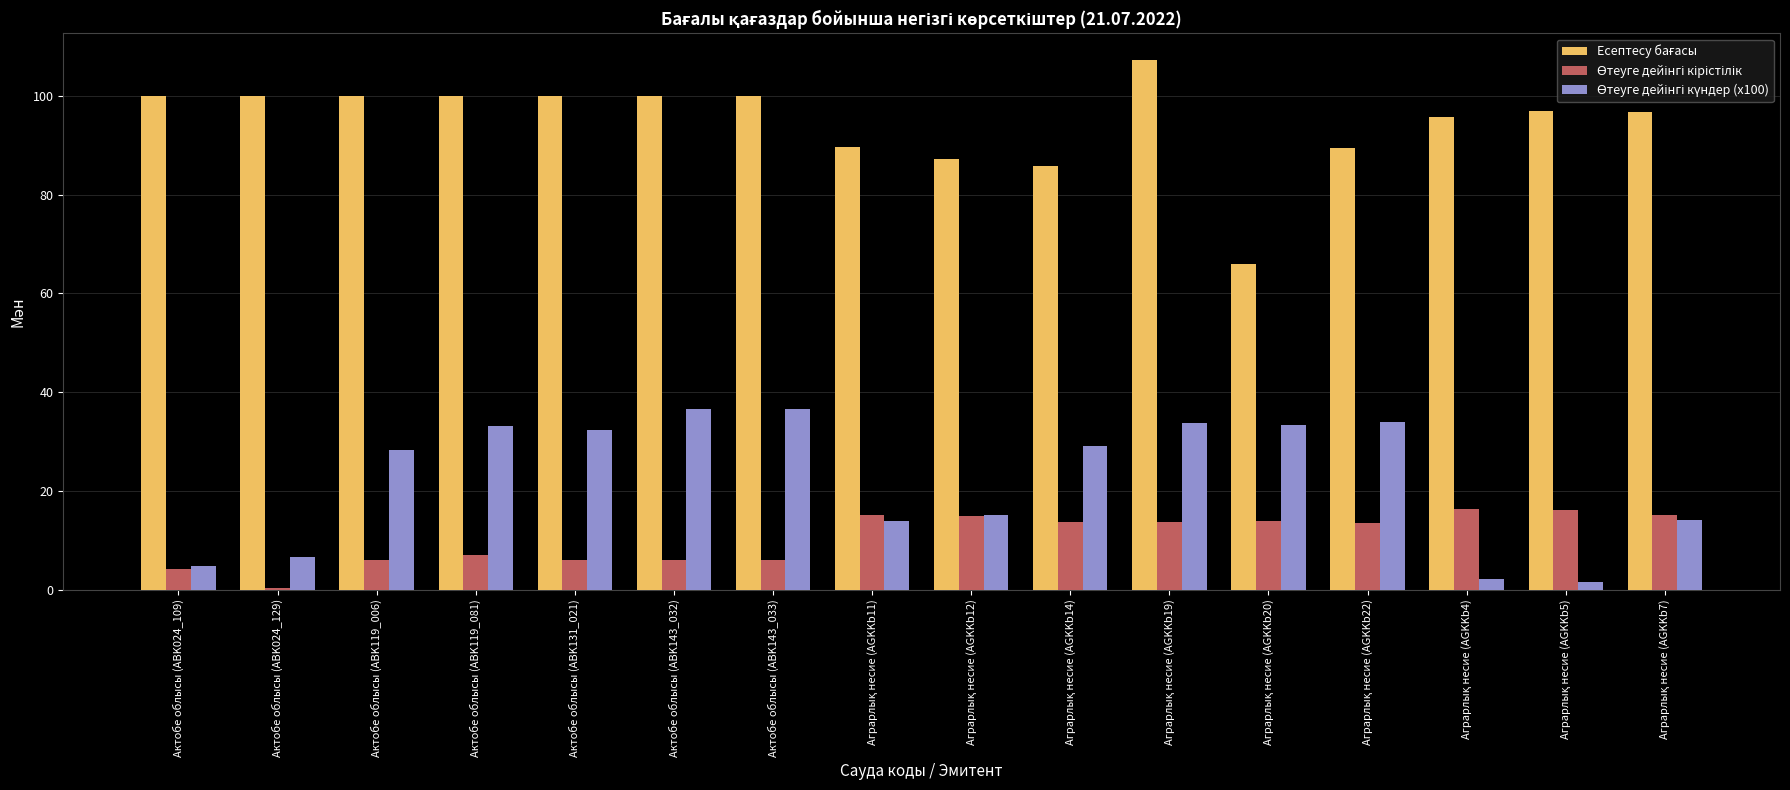

What is the label of the 1st bar from the left?

Актобе облысы (ABK024_109)